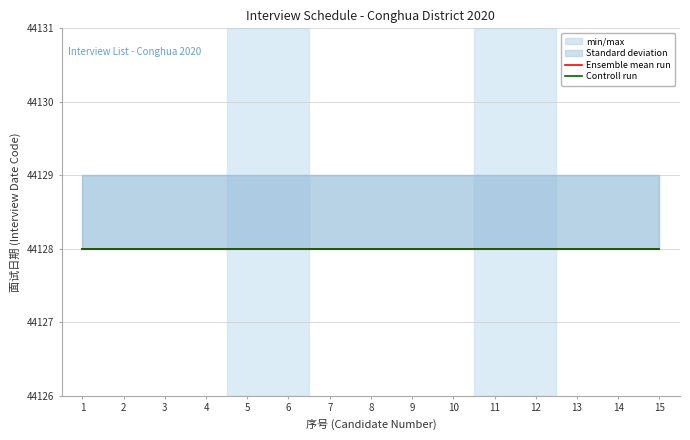

Is it true that Standard deviation_upper equals 75362 at 13?

False